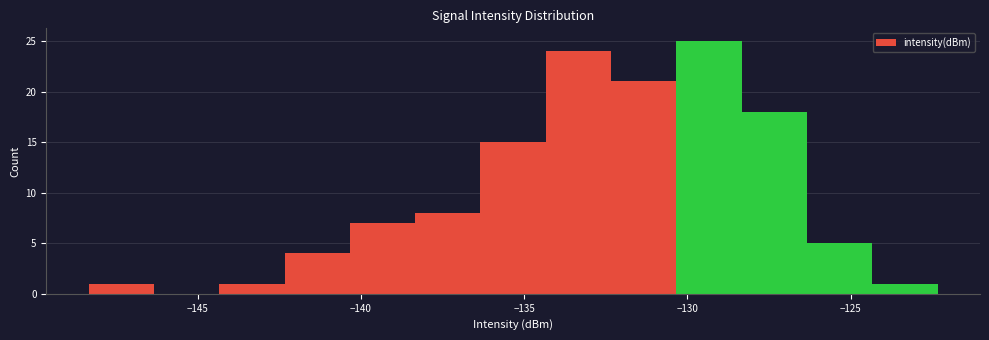

Reading left to right, list every bar in this chart as the range it spans on the x-axis followed by its height. Neither the bar edges nor the heights are printed on the chart, so give them approximately, as read against the axes.

-148.5 to -146.5: 1
-146.5 to -144.5: 0
-144.5 to -142.5: 1
-142.5 to -140.5: 4
-140.5 to -138.5: 7
-138.5 to -136.5: 8
-136.5 to -134.5: 15
-134.5 to -132.5: 24
-132.5 to -130.5: 21
-130.5 to -128.5: 25
-128.5 to -126.5: 18
-126.5 to -124.5: 5
-124.5 to -122.5: 1